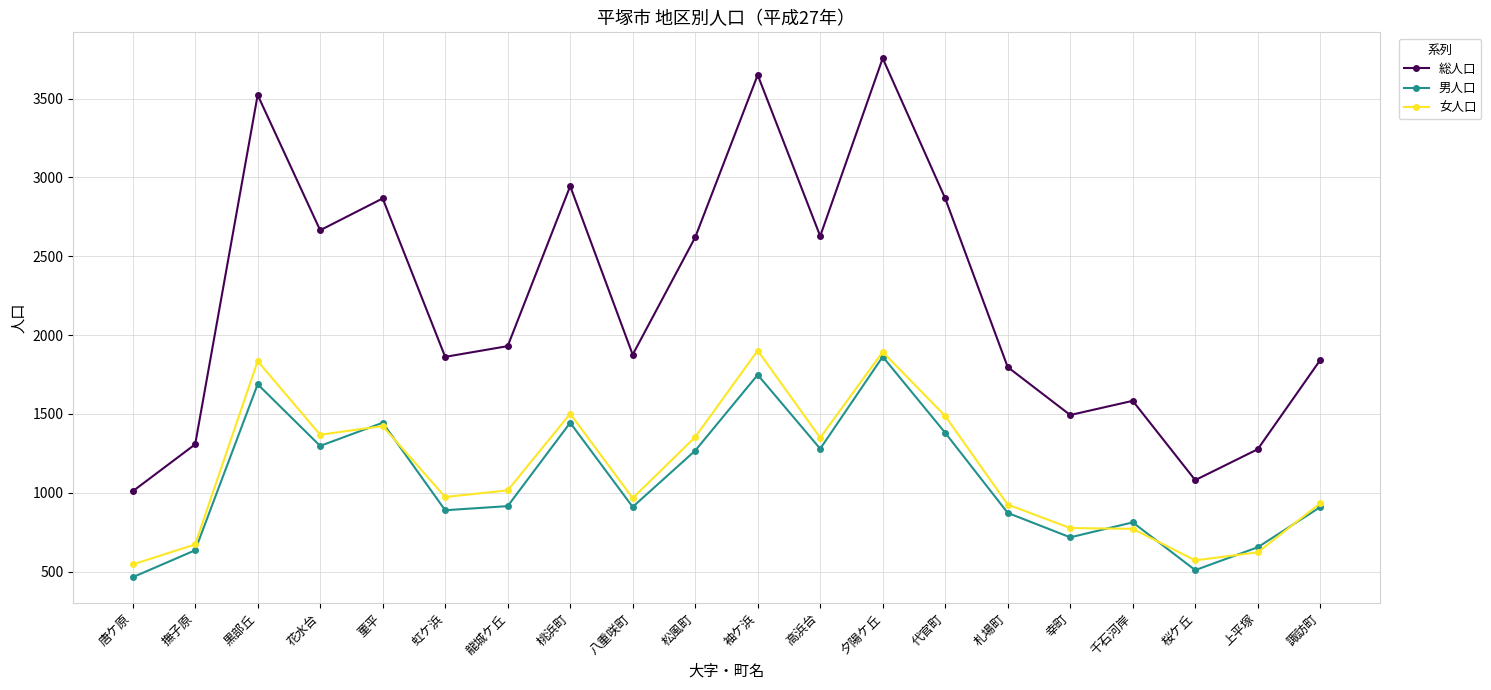

Read the 女人口 value at 桜ケ丘, to the nearest 100.

600